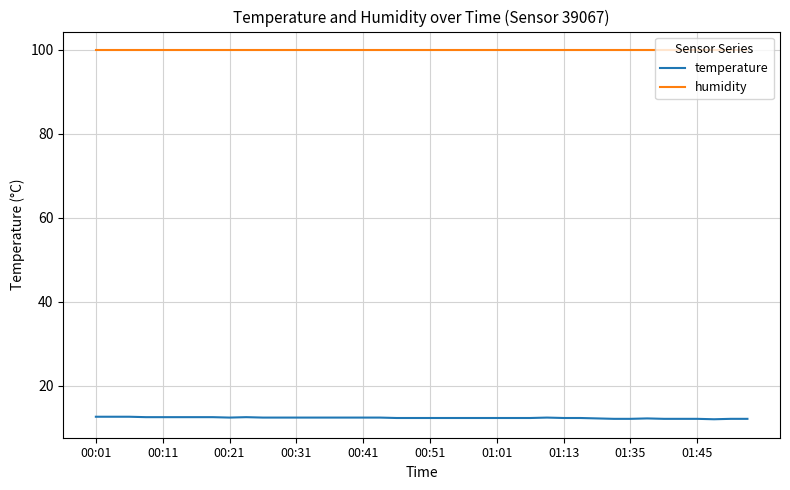

What are all the series names shown in the legend?

temperature, humidity